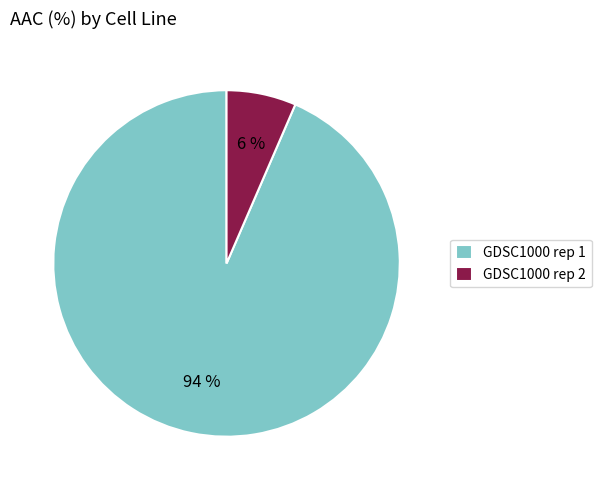

Which category has the biggest portion of the pie?

GDSC1000 rep 1